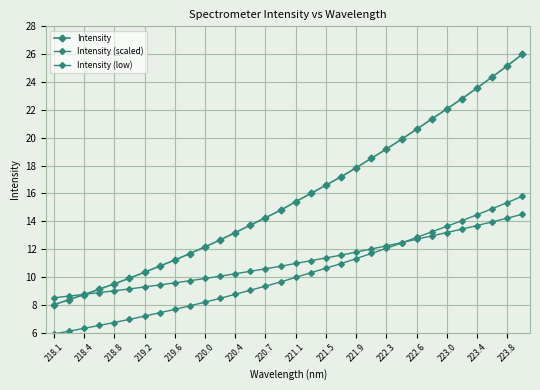

Does the chart have visible grid lines?

Yes